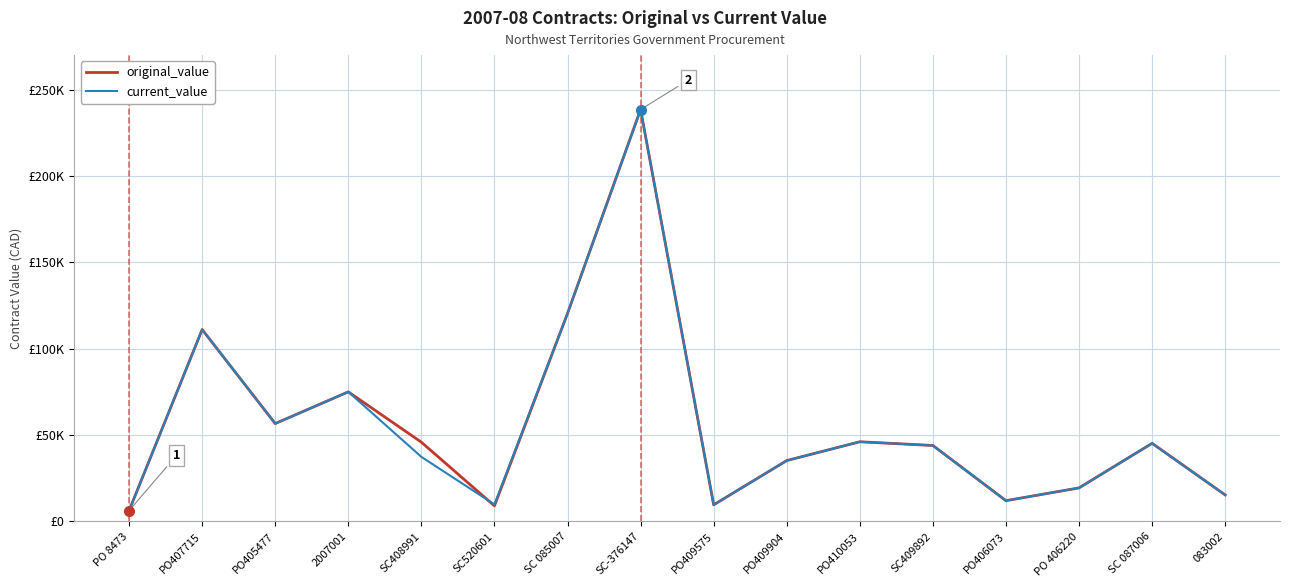

What is the sum of the original_value values at SC520601 and PO410053?

55099.2